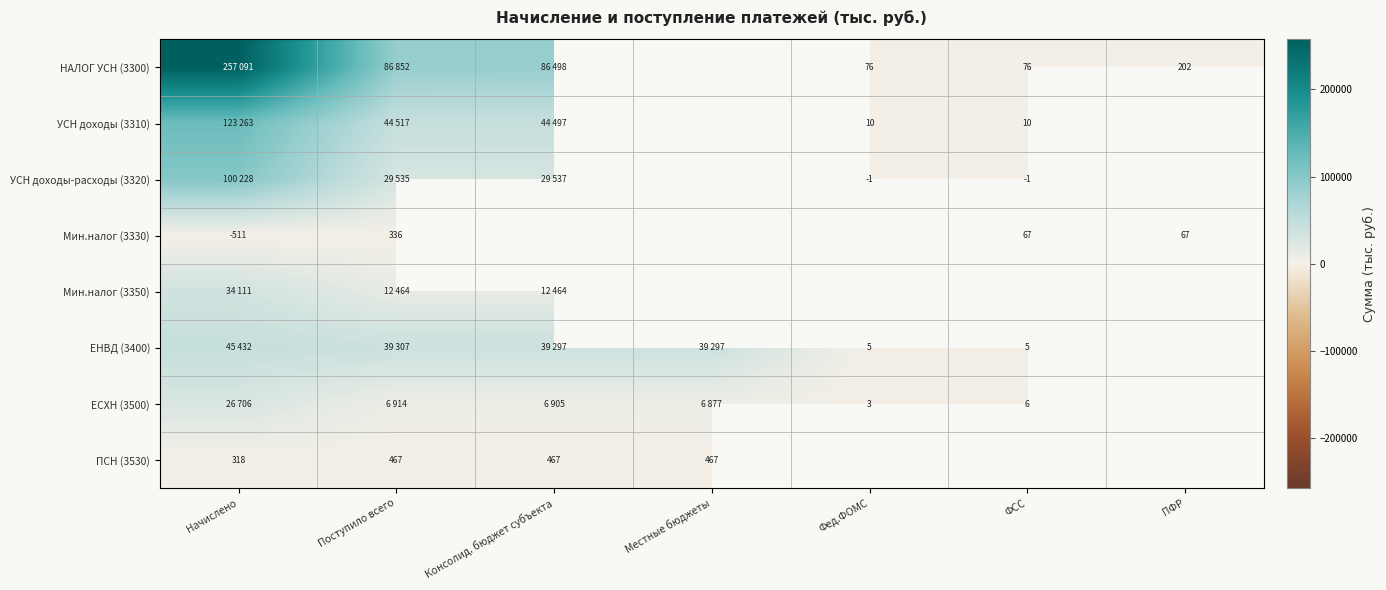

True or false: УСН доходы (3310) has a value of 7 at ФСС.

False